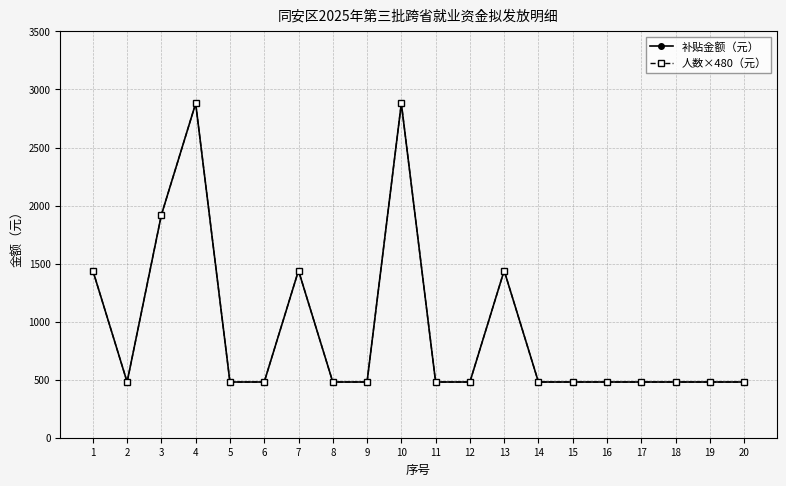

At how many categories does at least one series exceed 2067?

2